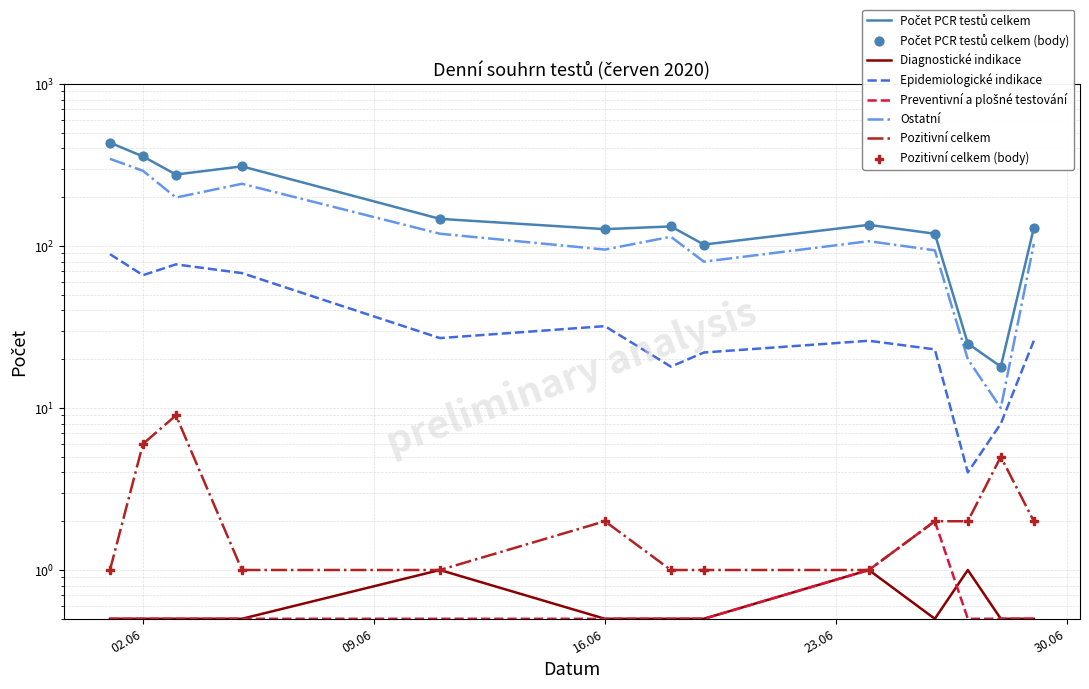

Which series contains the lowest Y value?

Diagnostické indikace